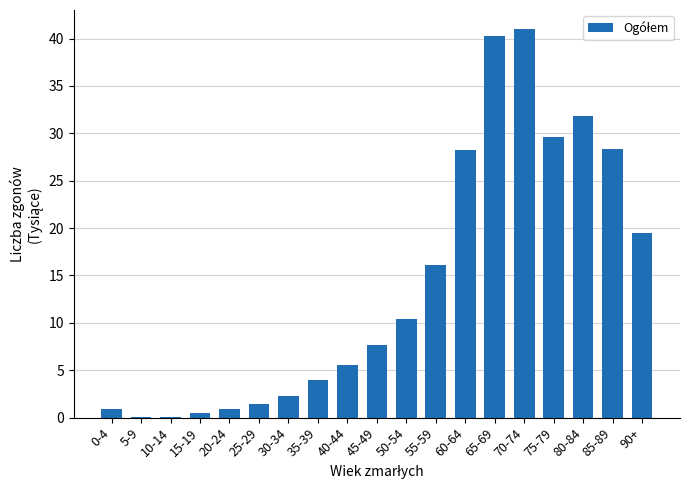

The value at 85-89 is 28.4. True or false?

True